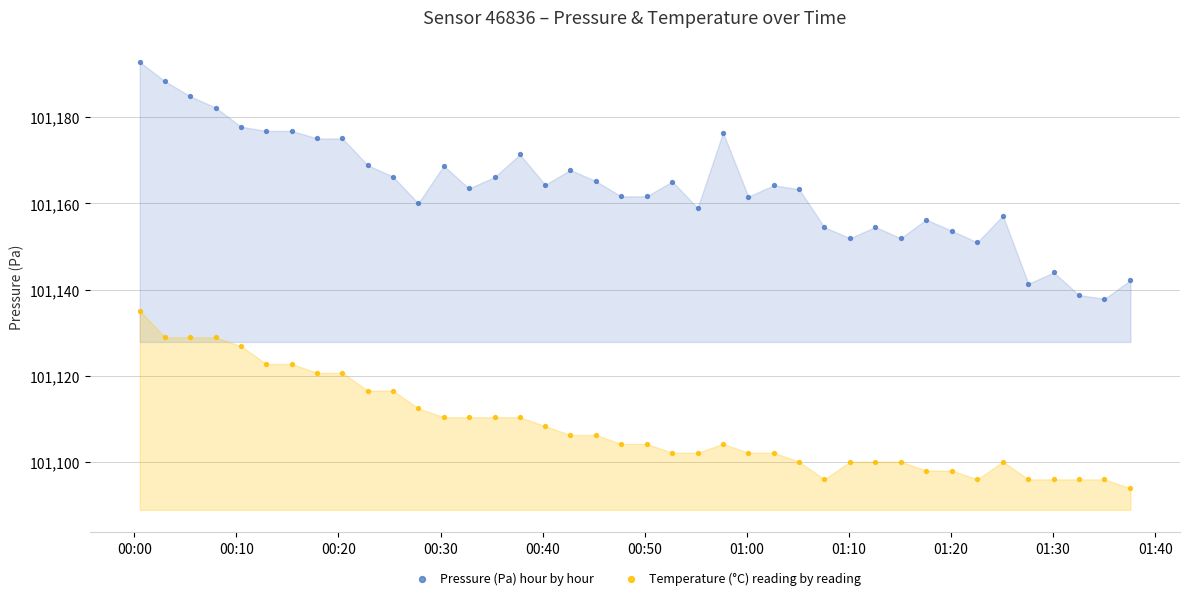

Which series has the widest spread of Y values?

Pressure (Pa) hour by hour